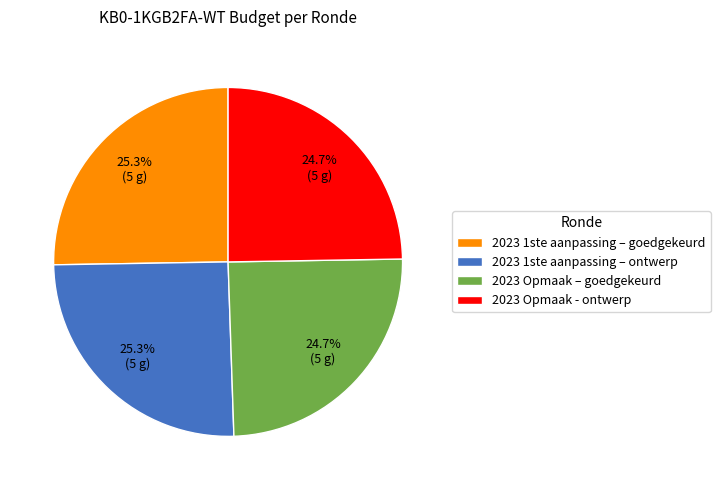

To the nearest percent, what percentage of the pie is 2023 Opmaak - ontwerp?

25%